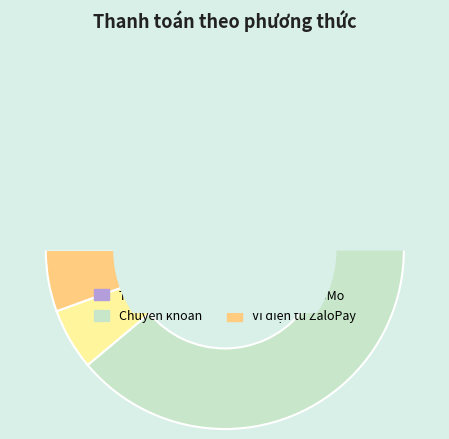

What percentage is the Ví điện tử MoMo slice, to the nearest percent?

6%